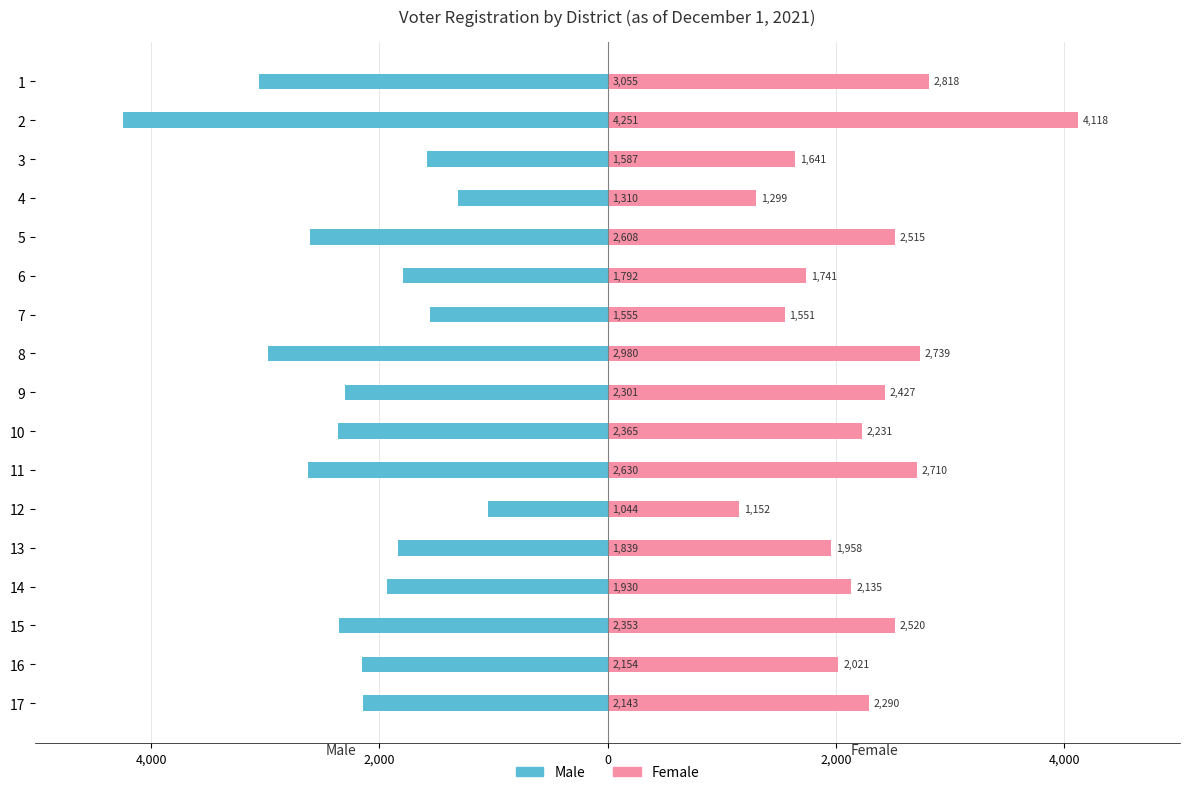

How many data points in Male are less than -2154?

8